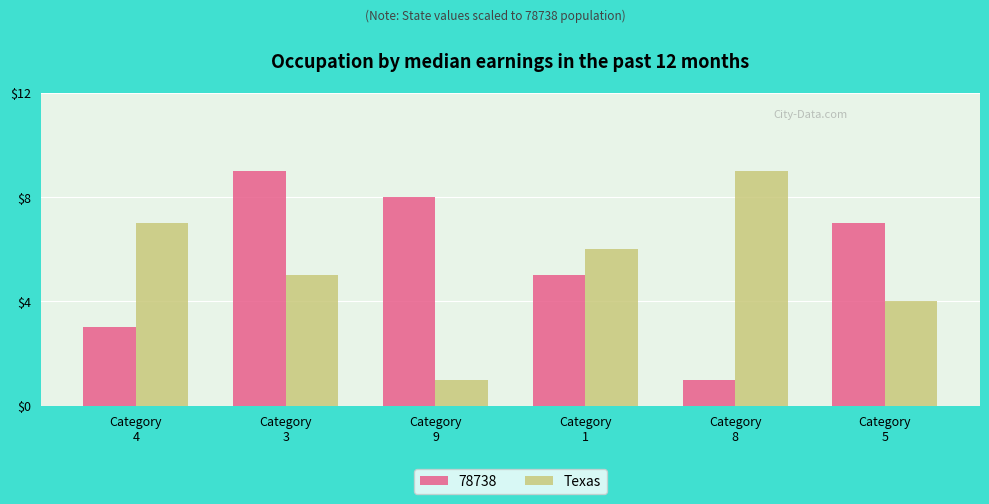

What is the difference between the second highest and minimum values in the Texas series?

6